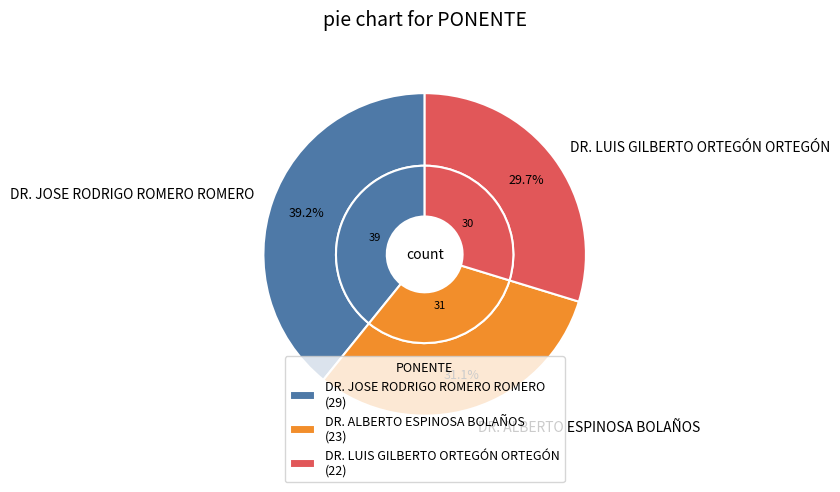

True or false: DR. JOSE RODRIGO ROMERO ROMERO accounts for 46% of the total.

False